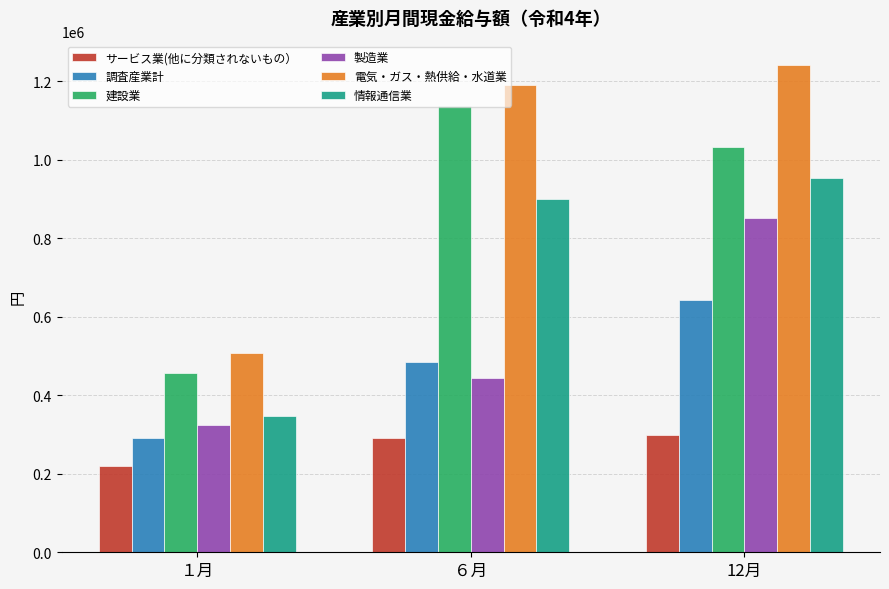

What is the difference between the 調査産業計 values at １月 and 12月?

352239